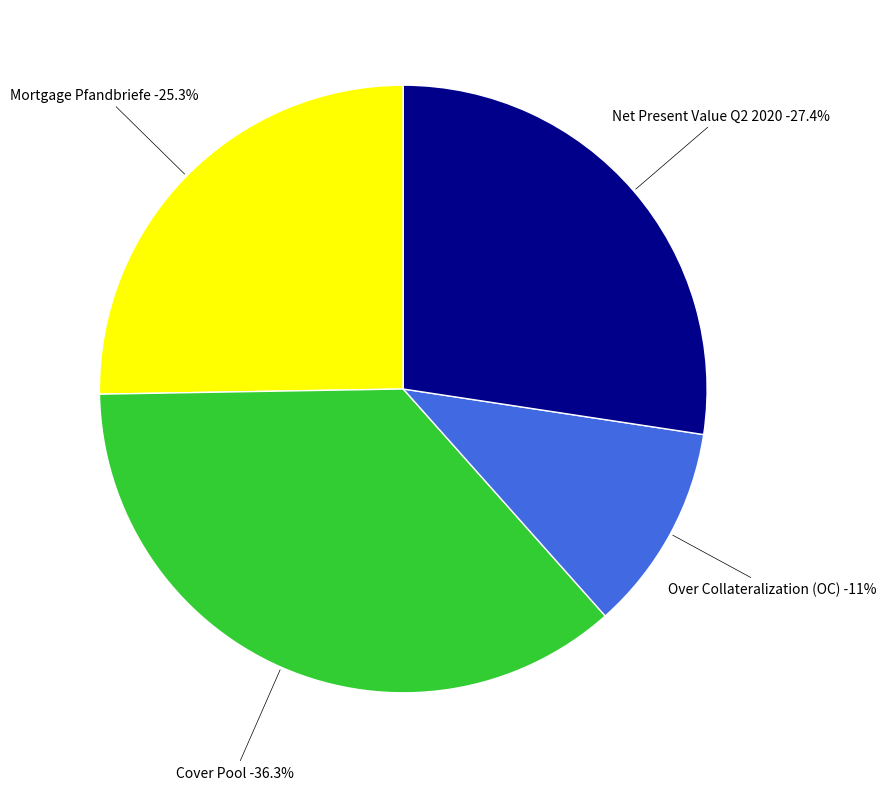

How many segments does this pie chart have?

4